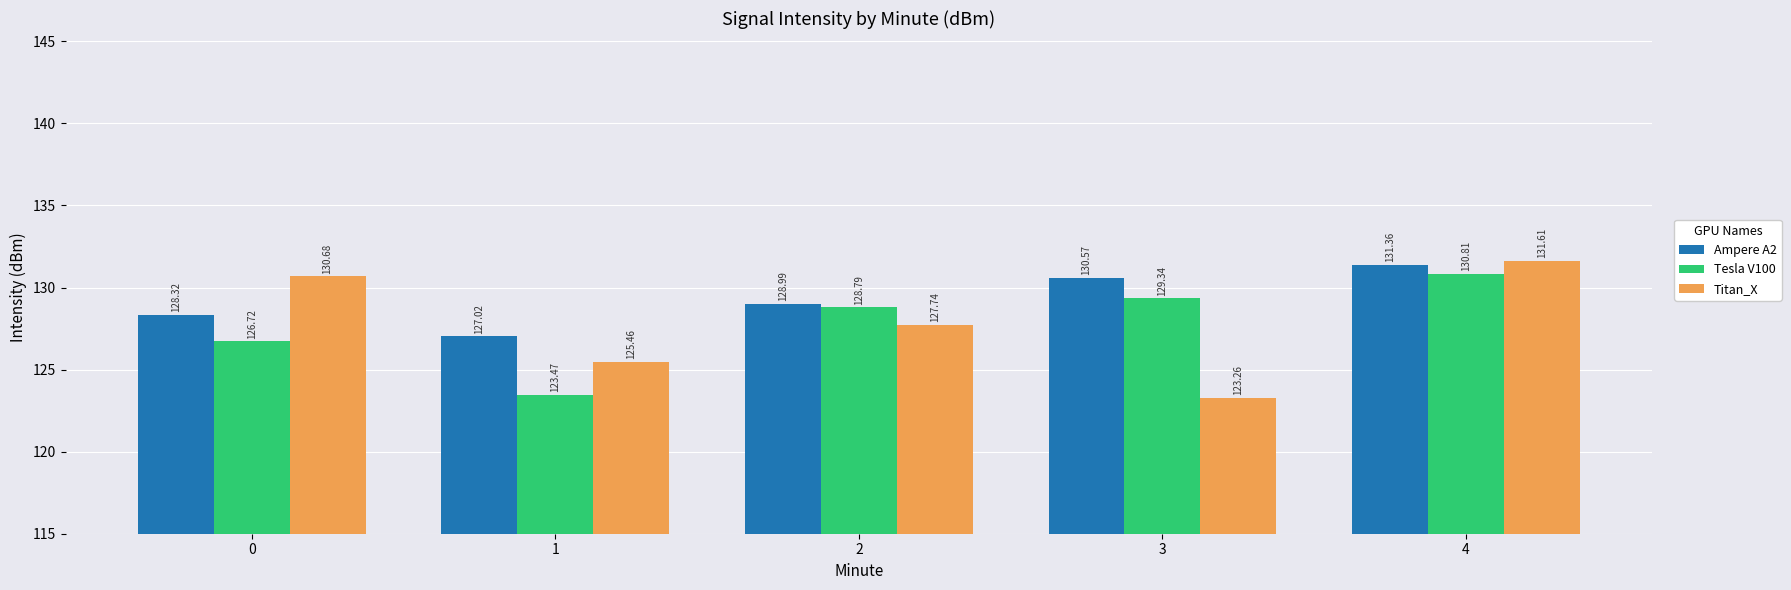

What are all the series names shown in the legend?

Ampere A2, Tesla V100, Titan_X